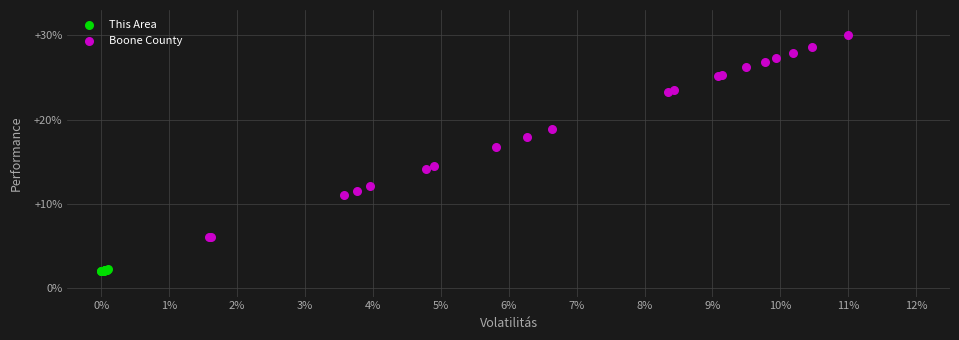

What are all the series names shown in the legend?

This Area, Boone County